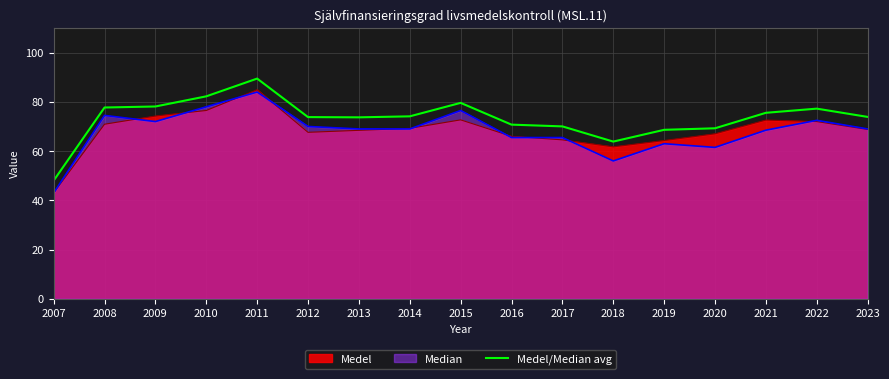

The value at 2015 is 79.6. True or false?

True